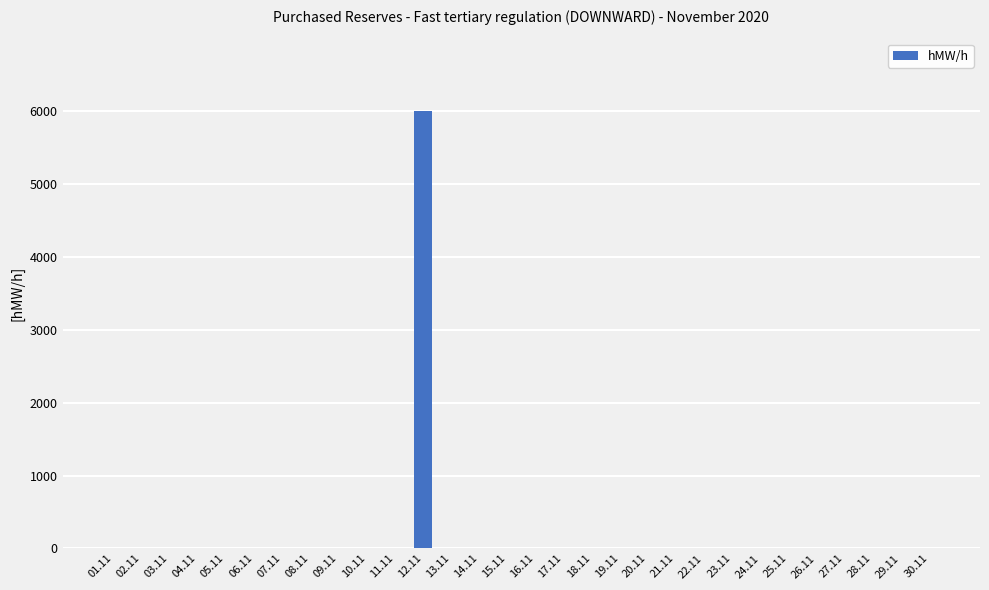

Is it true that the value at 13.11 is -2416?

False